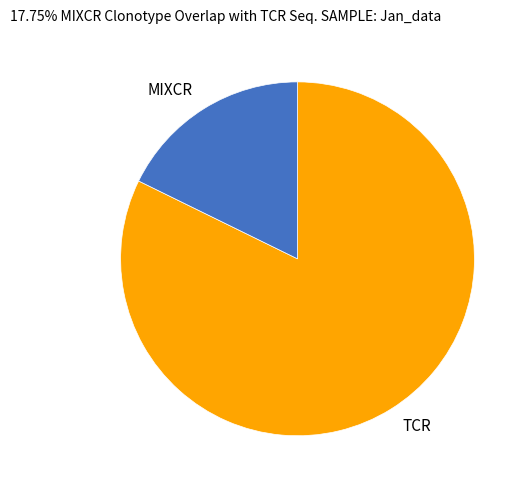

Rank the categories by value from lowest to highest.

MIXCR, TCR